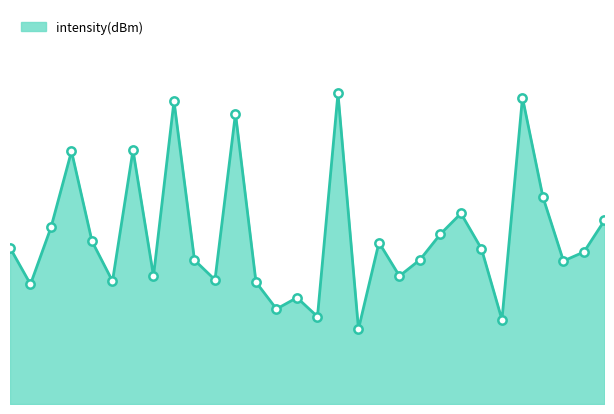

Where is the first local maximum?

6